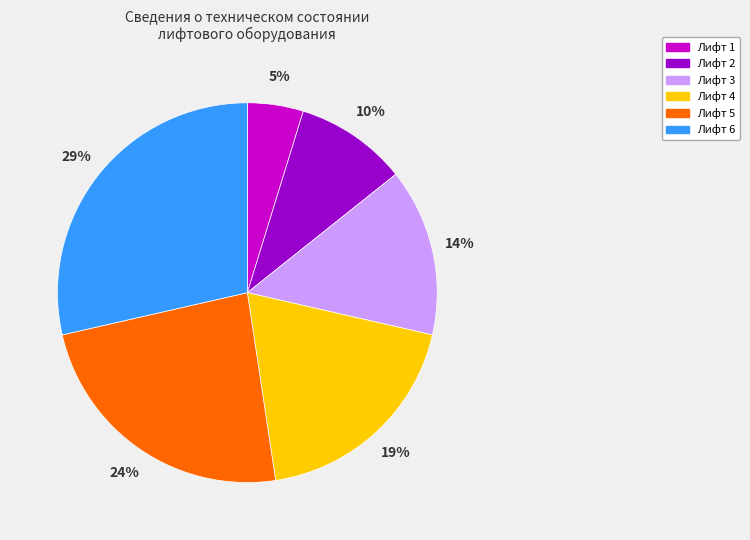

To the nearest percent, what is the difference between the largest and smallest slice percentages?

24%